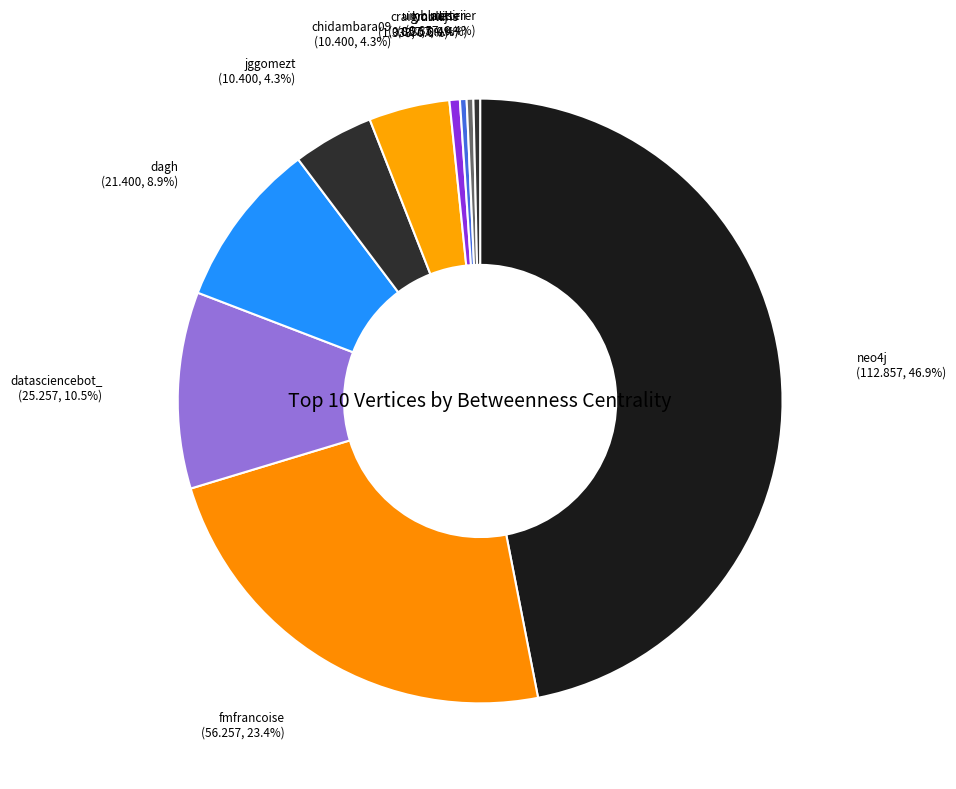

Combined, what portion of the pie is umblaetterer and datasciencebot_?

10.9%